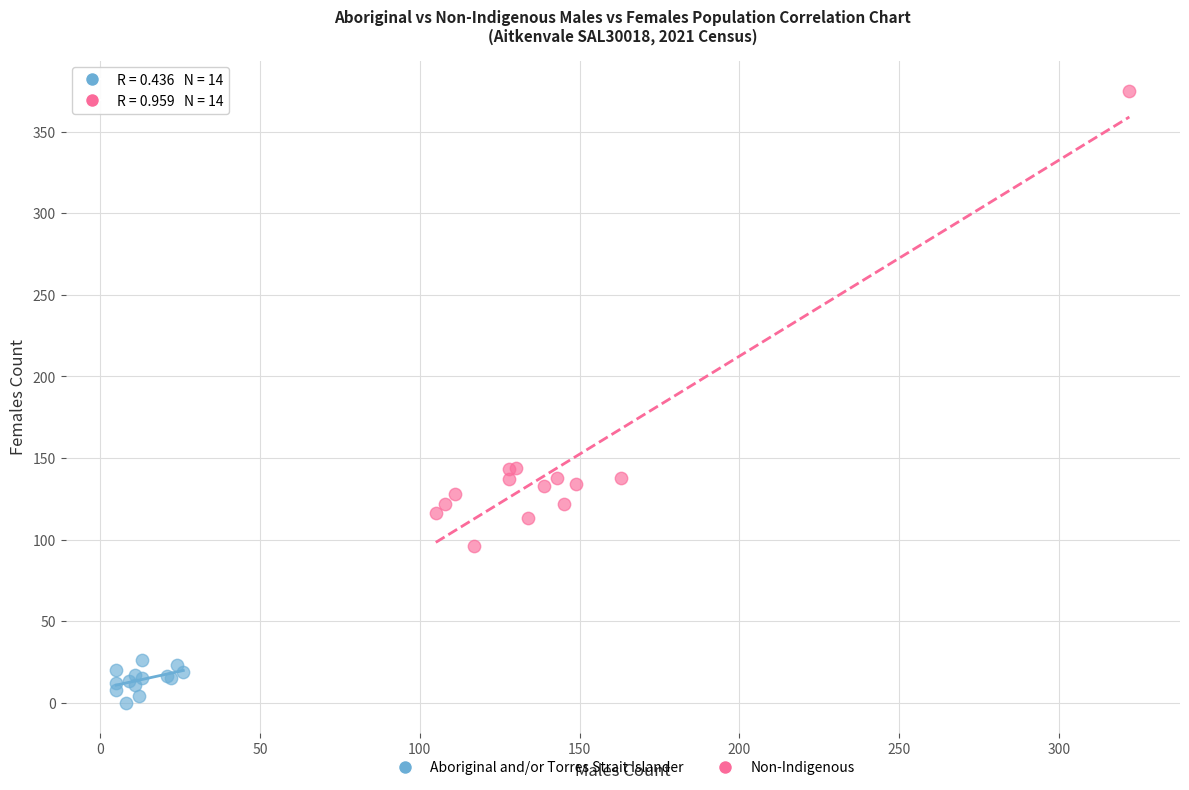

Which series has the widest spread of Y values?

Non-Indigenous